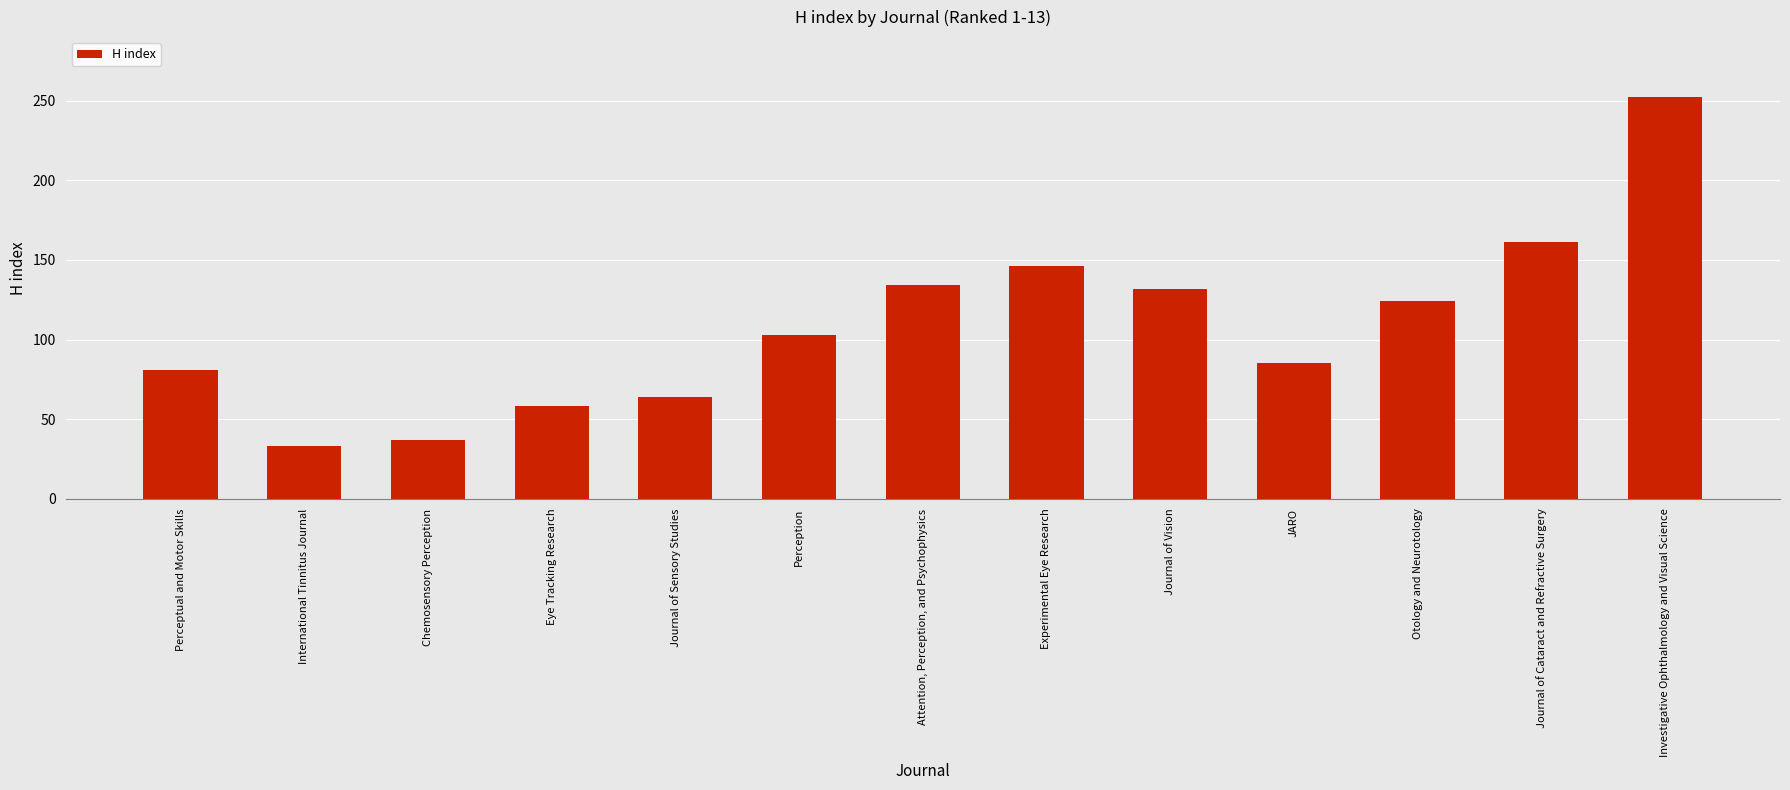

How many data points are less than 103?

6